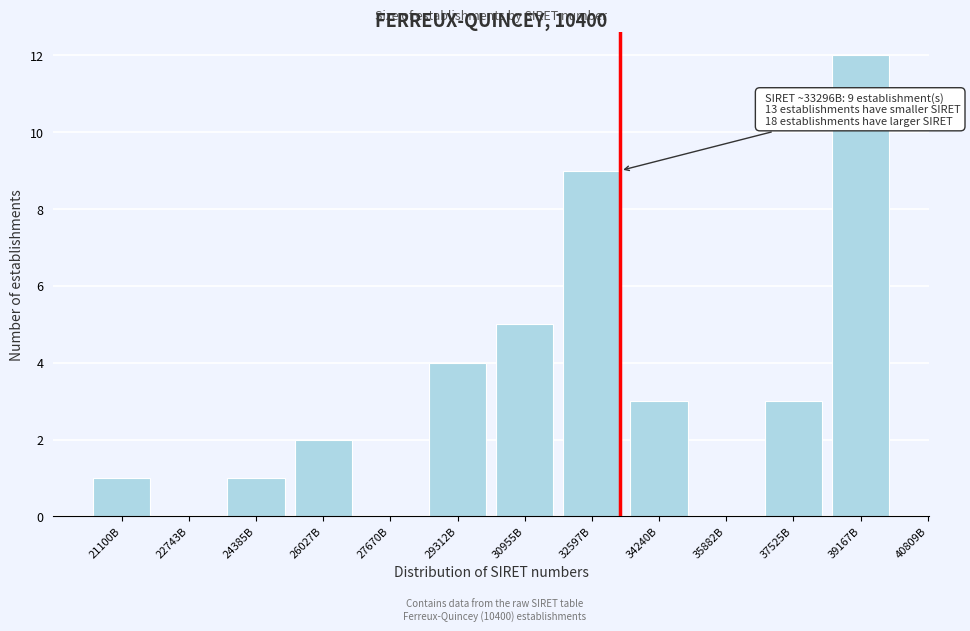

Reading left to right, what are all the values shown in this chart?

21100B=1	22743B=0	24385B=1	26027B=2	27670B=0	29312B=4	30955B=5	32597B=9	34240B=3	35882B=0	37525B=3	39167B=12